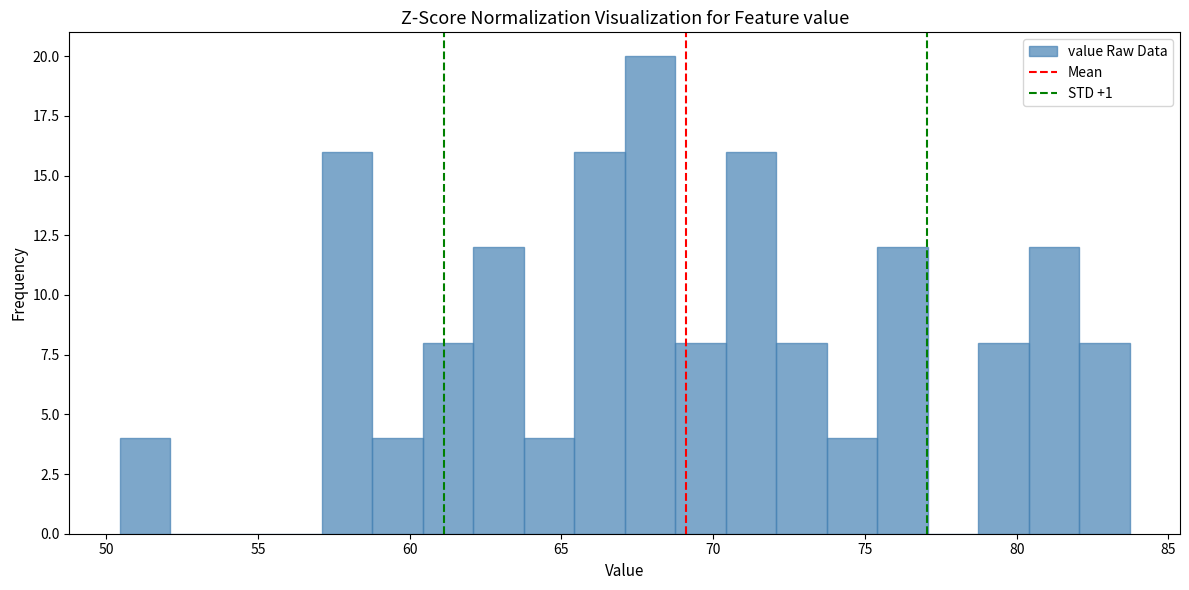

Read against the x-axis, roughly where is the centre of the tallest bar?

68.0